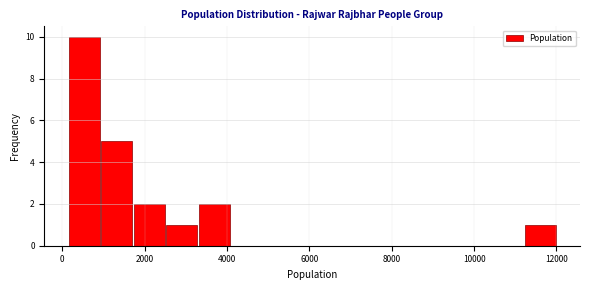

Read against the x-axis, roughly where is the centre of the tallest bar?

600